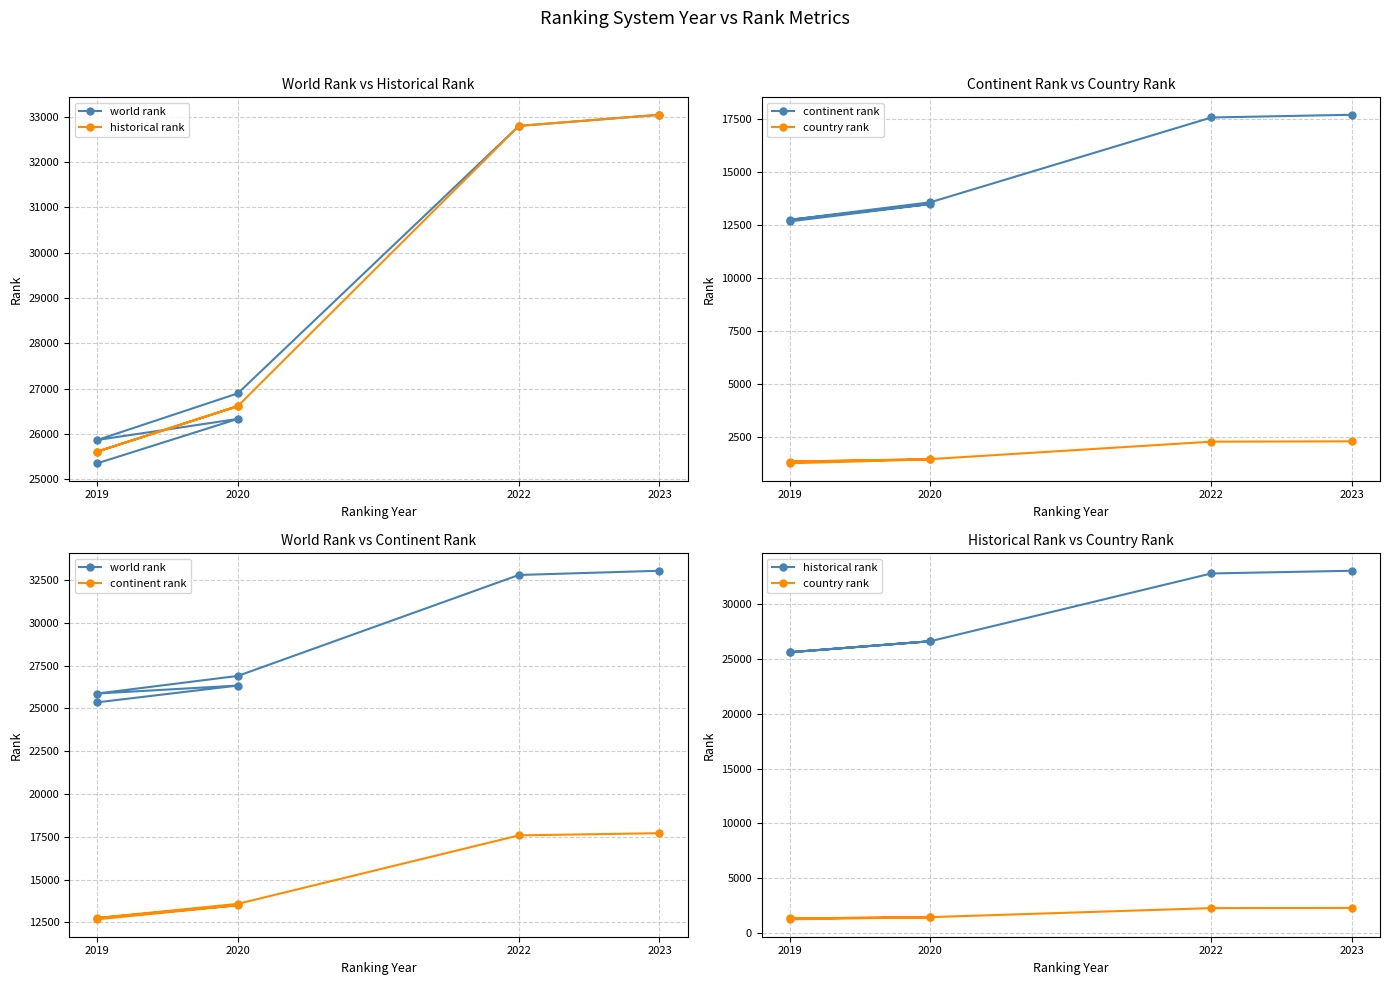

Which series ends up on top after the final intersection of world rank and historical rank?

world rank